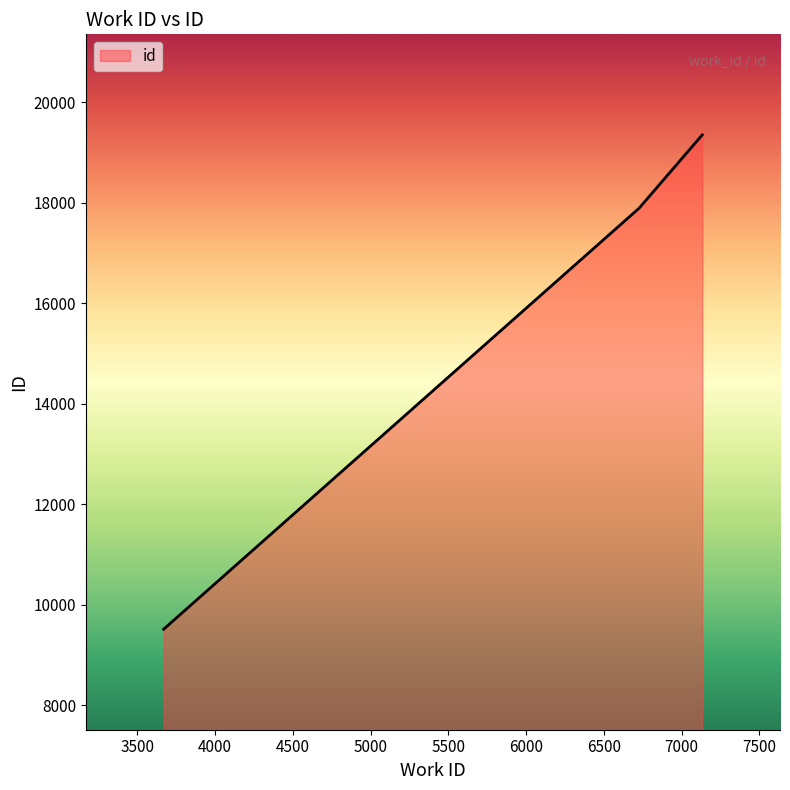

What is the difference between the second highest and minimum values?

8375